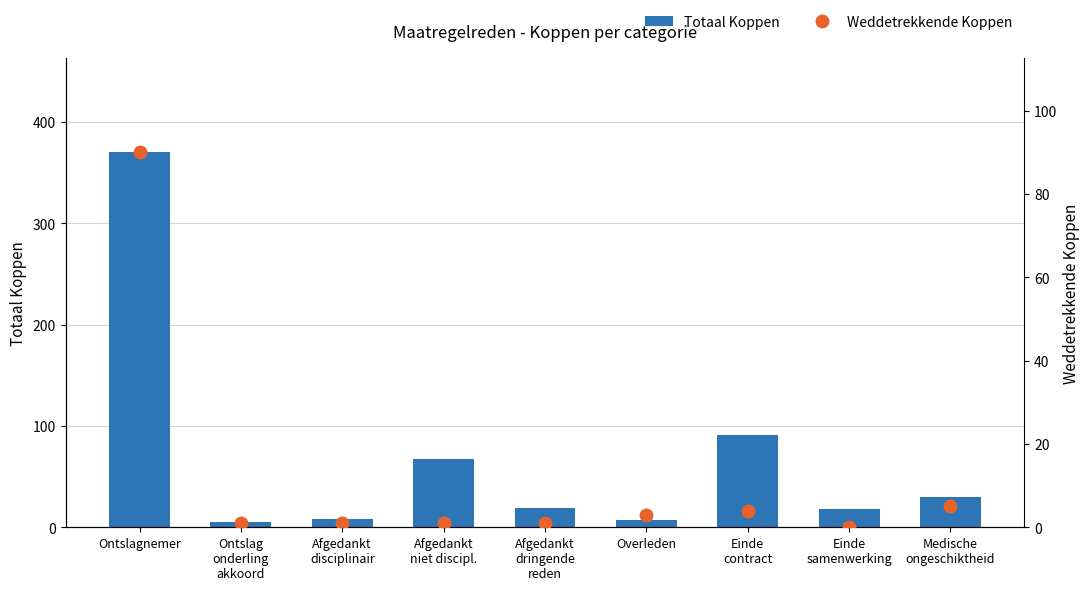

At which label is Weddetrekkende Koppen closest to 45?

Medische
ongeschiktheid